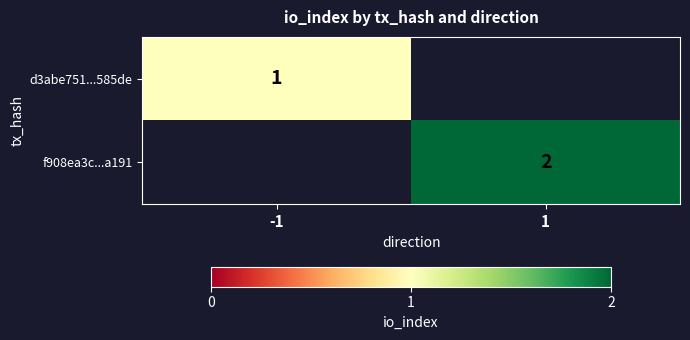

Is it true that f908ea3c...a191 equals 3 at 1?

False